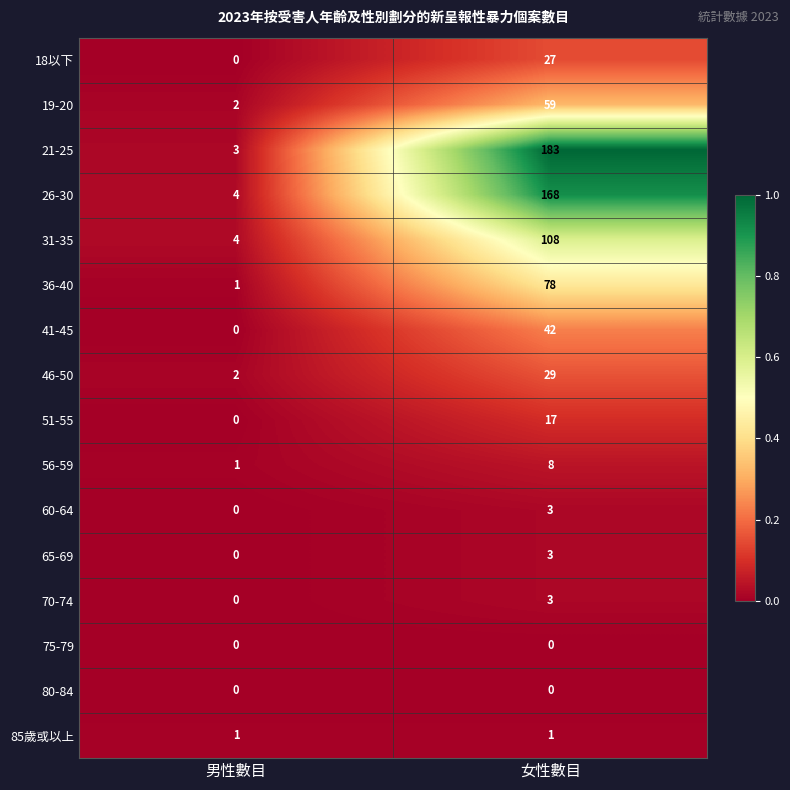

The value of 80-84 at 女性數目 is 0. True or false?

True